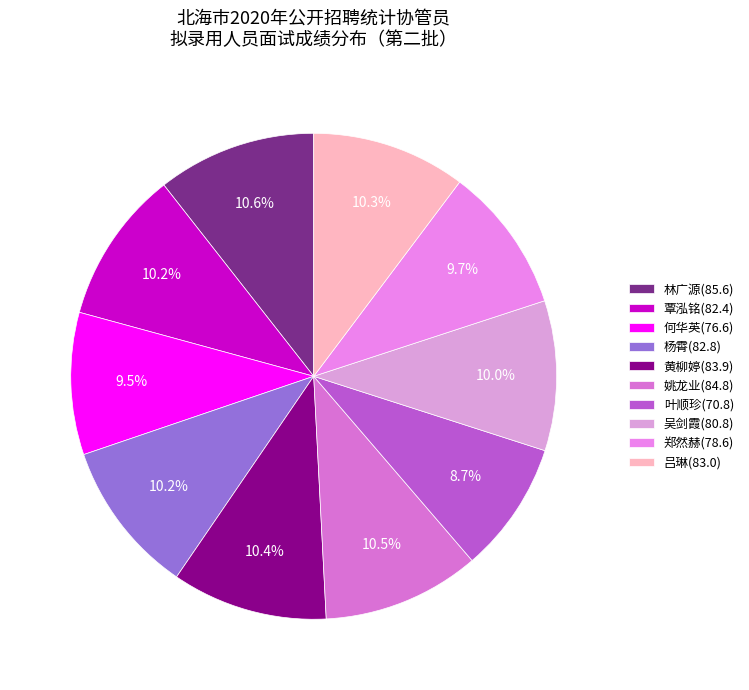

Combined, do 黄柳婷(83.9) and 杨霄(82.8) account for over 50%?

No